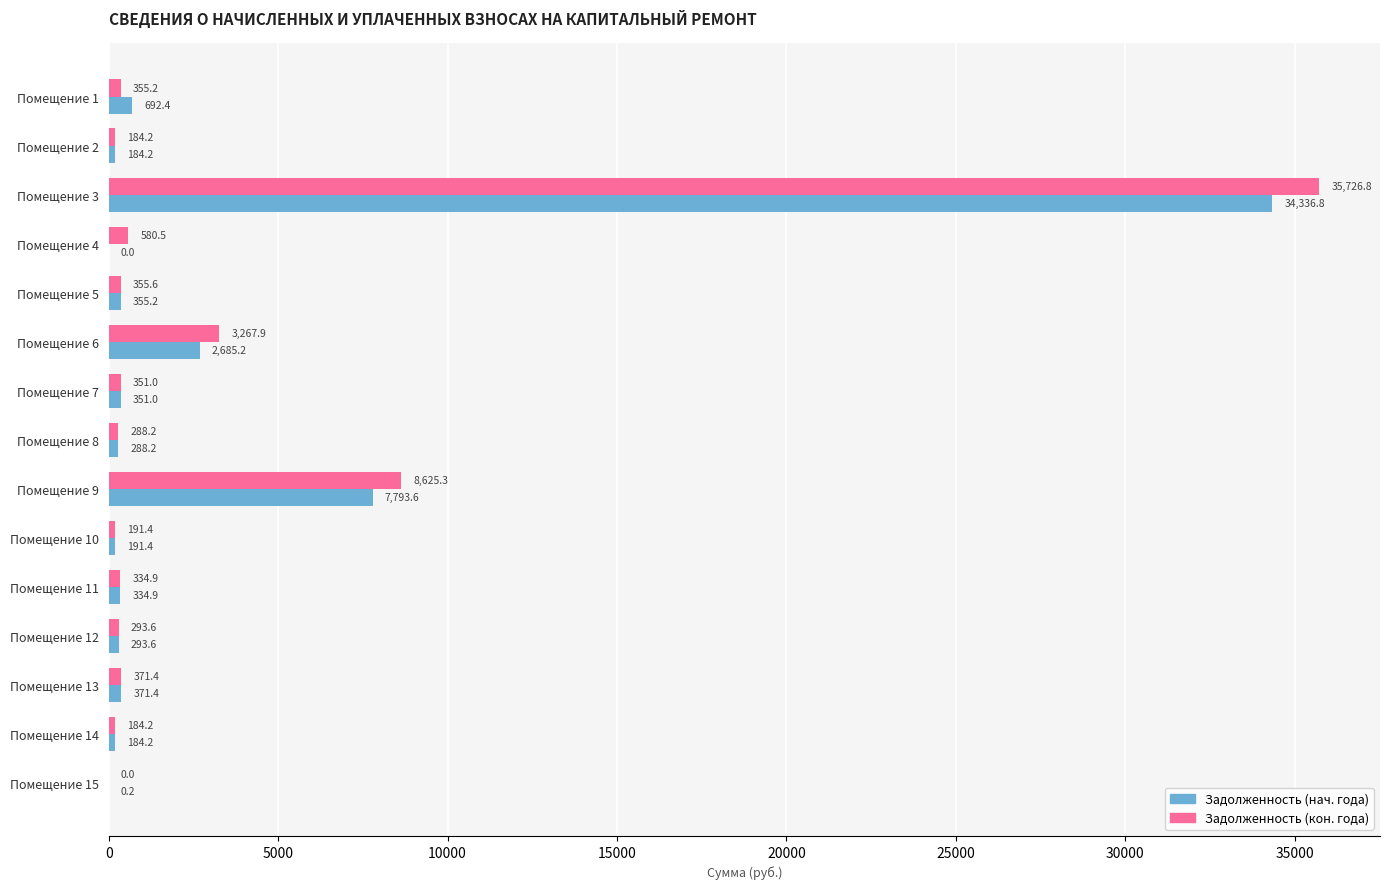

At which category is the sum across all series the highest?

Помещение 3